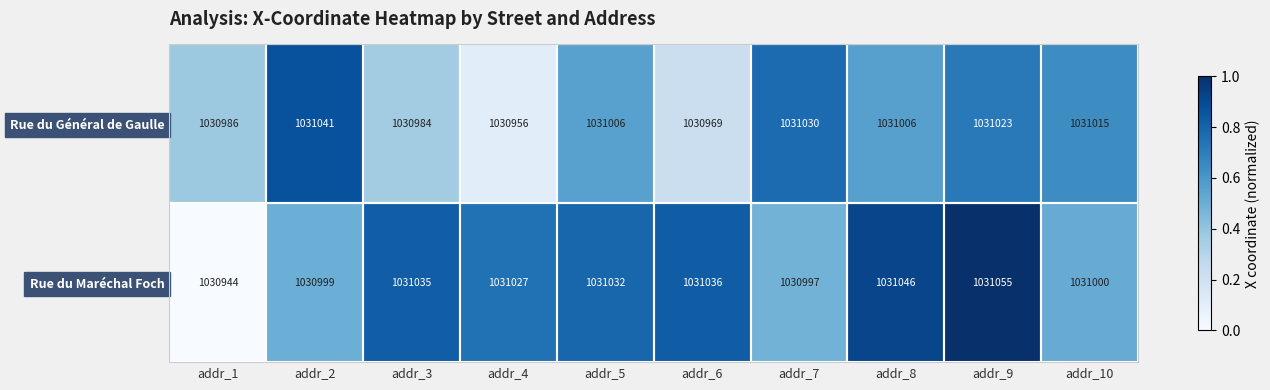

At addr_9, list the series in order from smallest to largest.

Rue du Général de Gaulle, Rue du Maréchal Foch